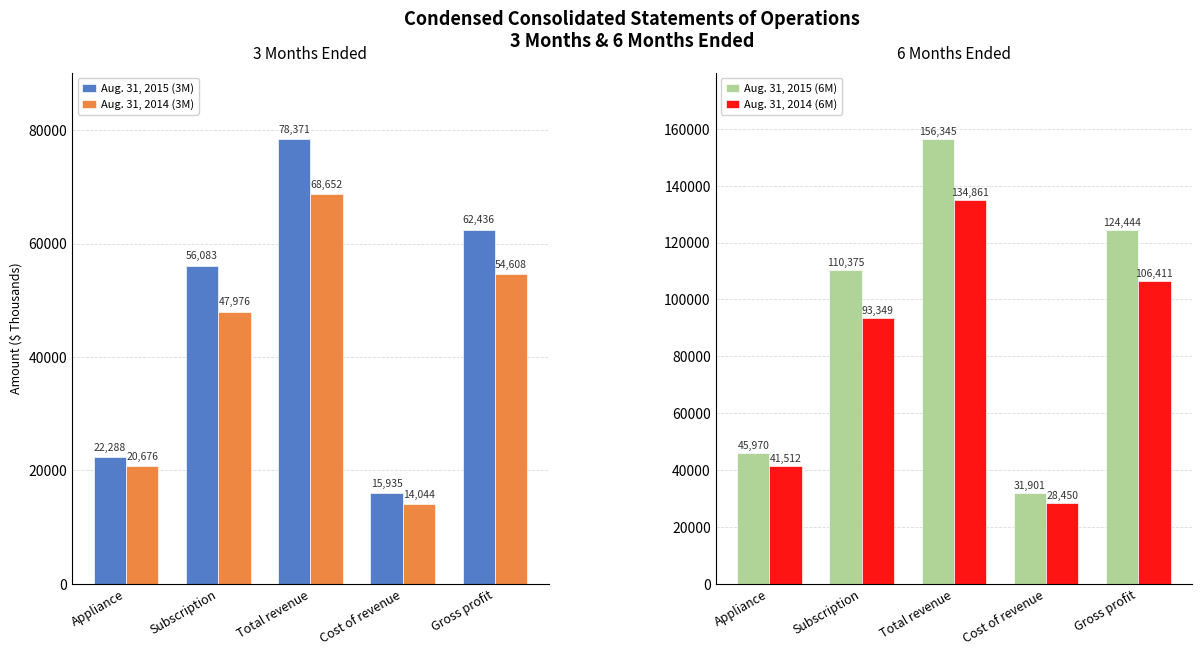

What is the minimum value shown in the chart?

14044